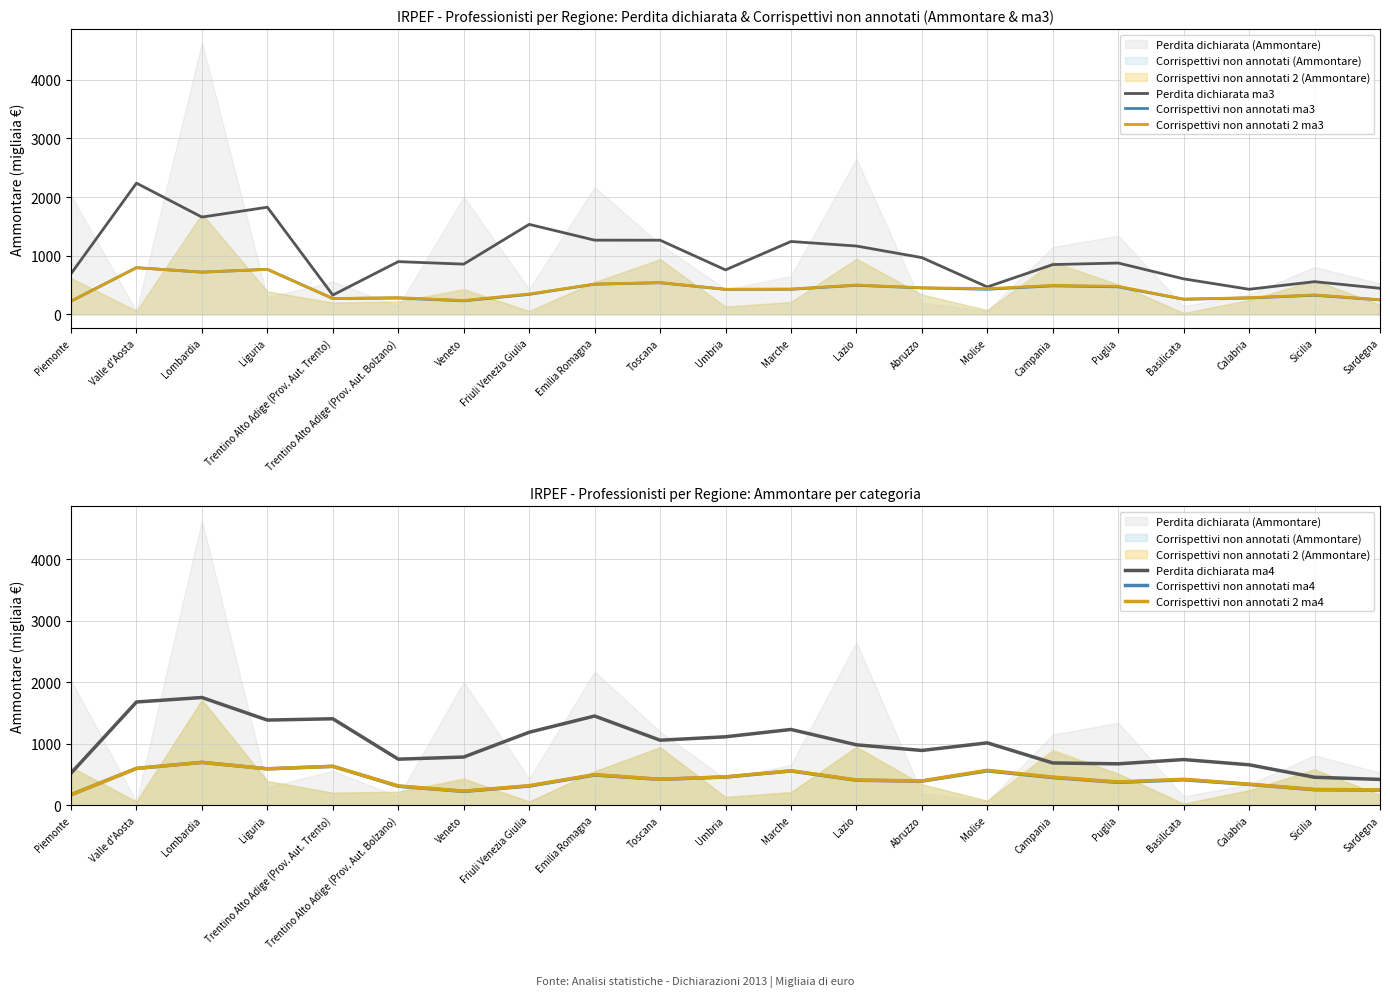

What is the difference between the maximum and minimum values in the Corrispettivi non annotati ma4 series?

525.8